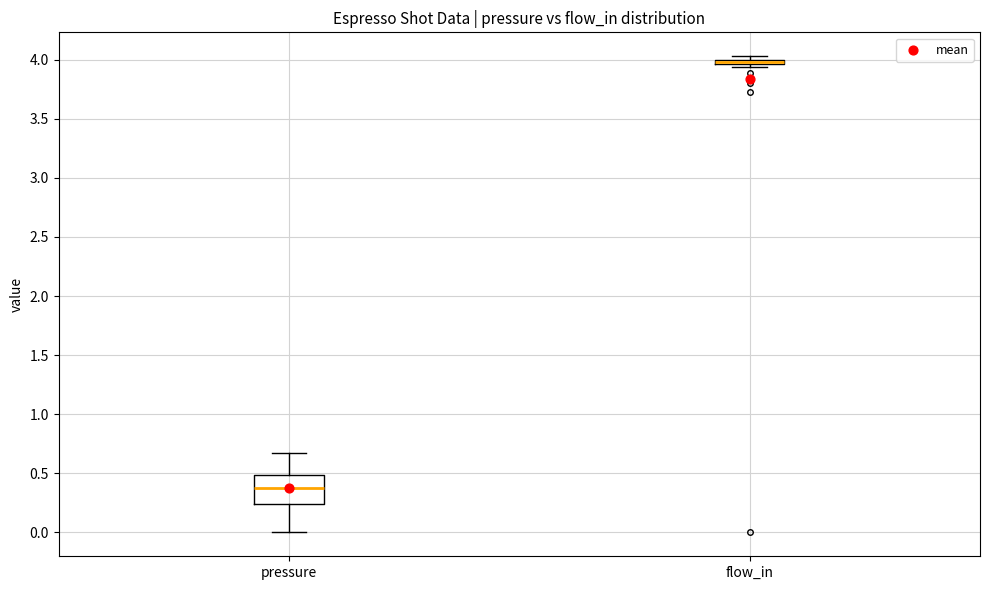

Which box is the tallest, from its lower edge to its upper edge?

pressure